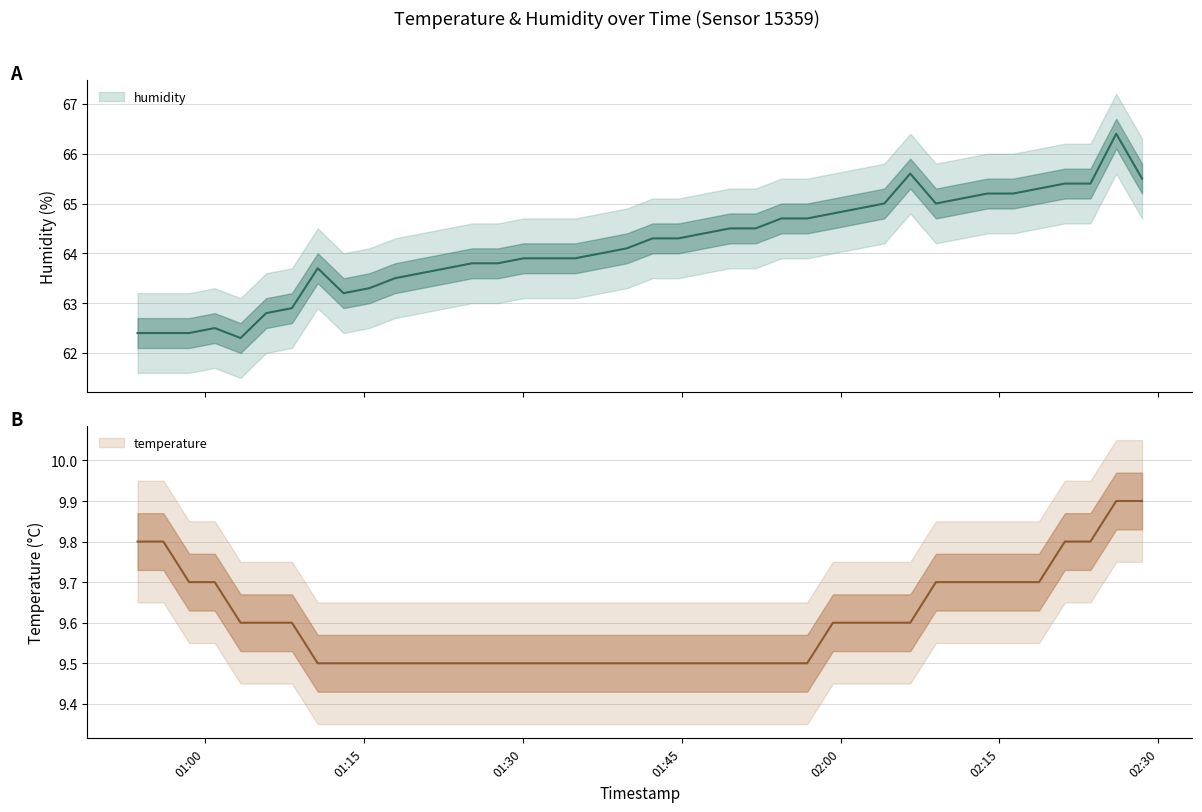

What is the average value of the humidity series?

64.2